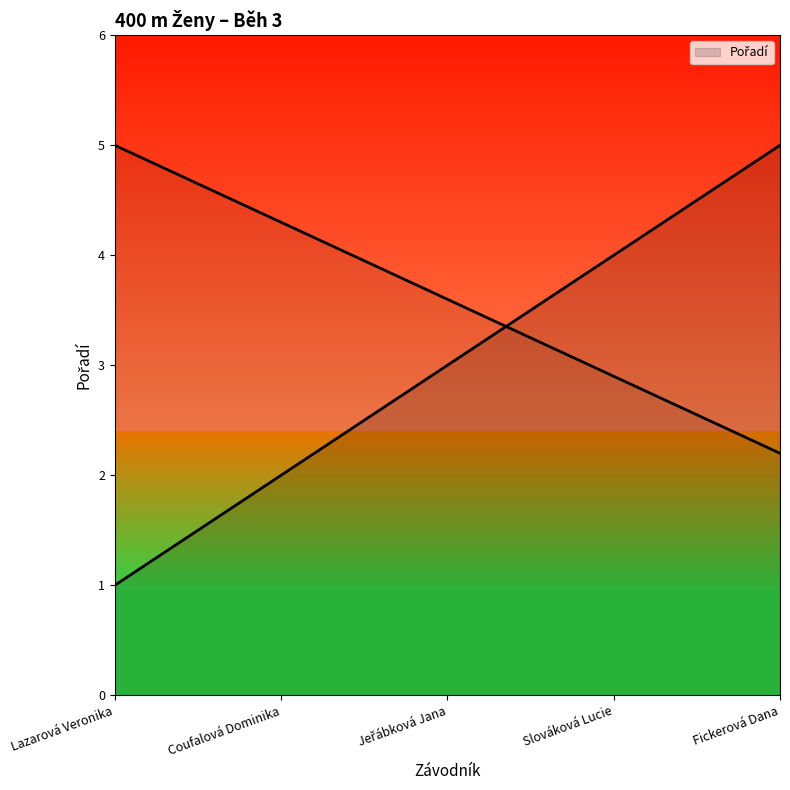

Reading left to right, list all the values displayed in this chart.

Lazarová Veronika=5.0	Coufalová Dominika=4.3	Jeřábková Jana=3.6	Slováková Lucie=2.9	Fickerová Dana=2.2